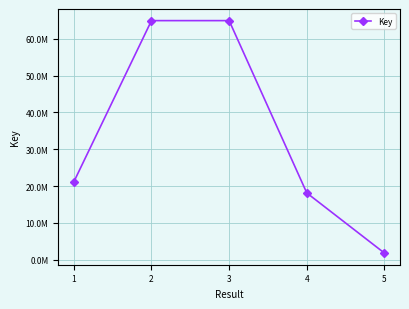

True or false: there are more than 0 points higher than both neighbors.

True